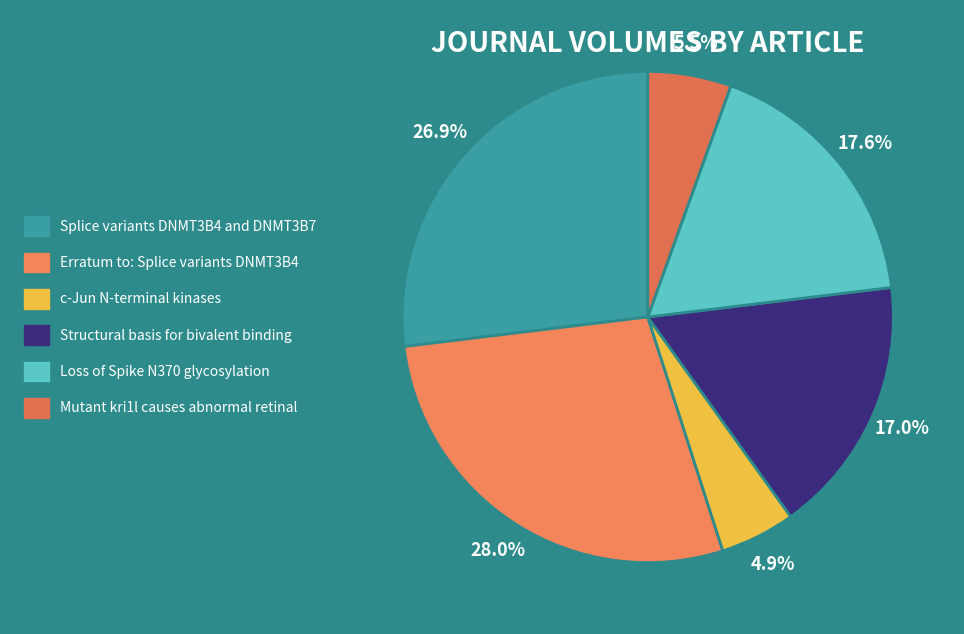

What is the ratio of the value at Splice variants DNMT3B4 and DNMT3B7 to the value at c-Jun N-terminal kinases?

5.4